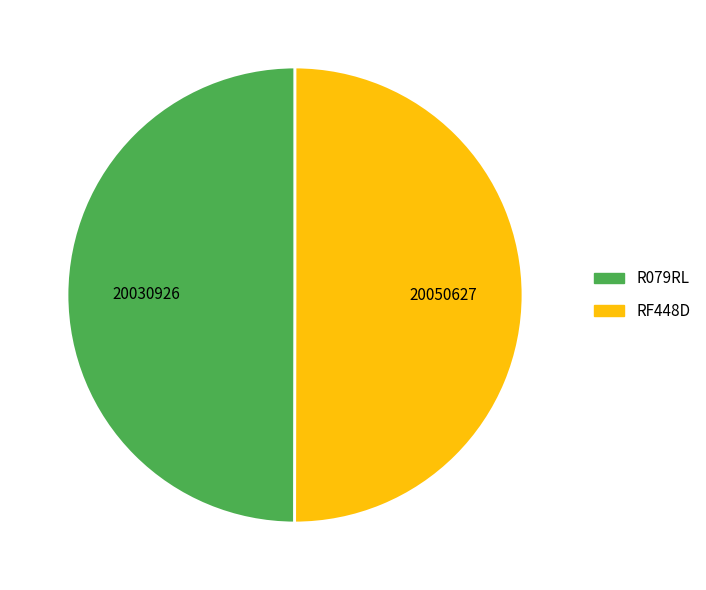

True or false: RF448D accounts for 50% of the total.

True